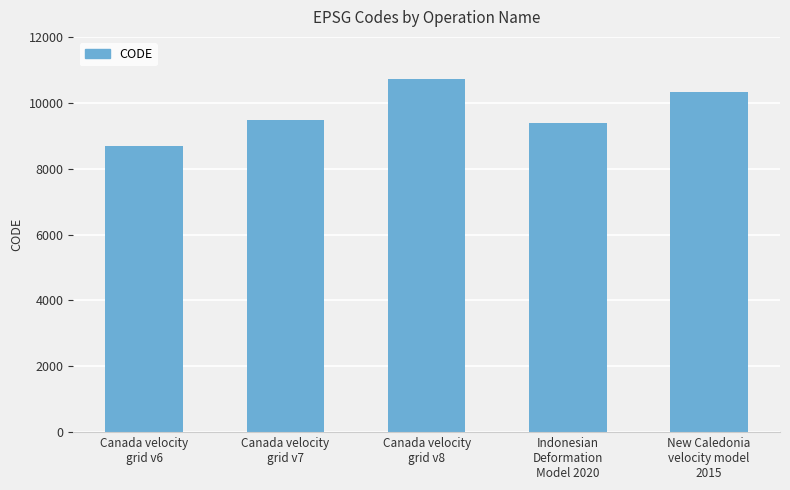

What is the label of the 2nd bar from the right?

Indonesian
Deformation
Model 2020